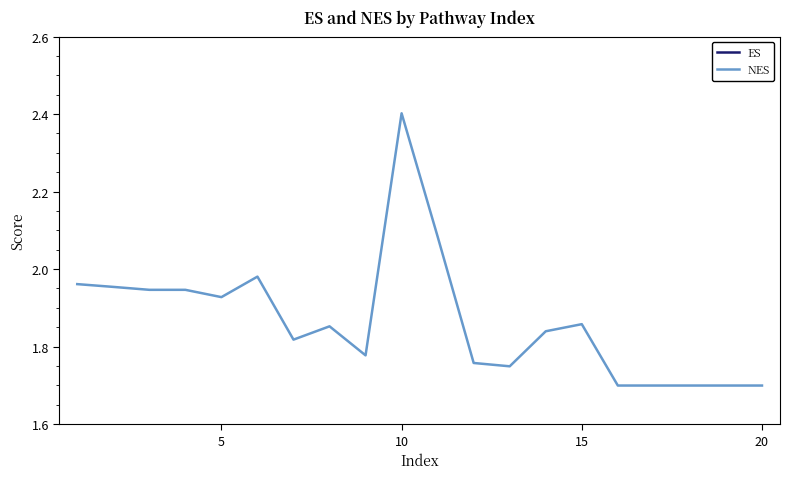

What is the difference between the maximum and minimum values in the ES series?

0.1